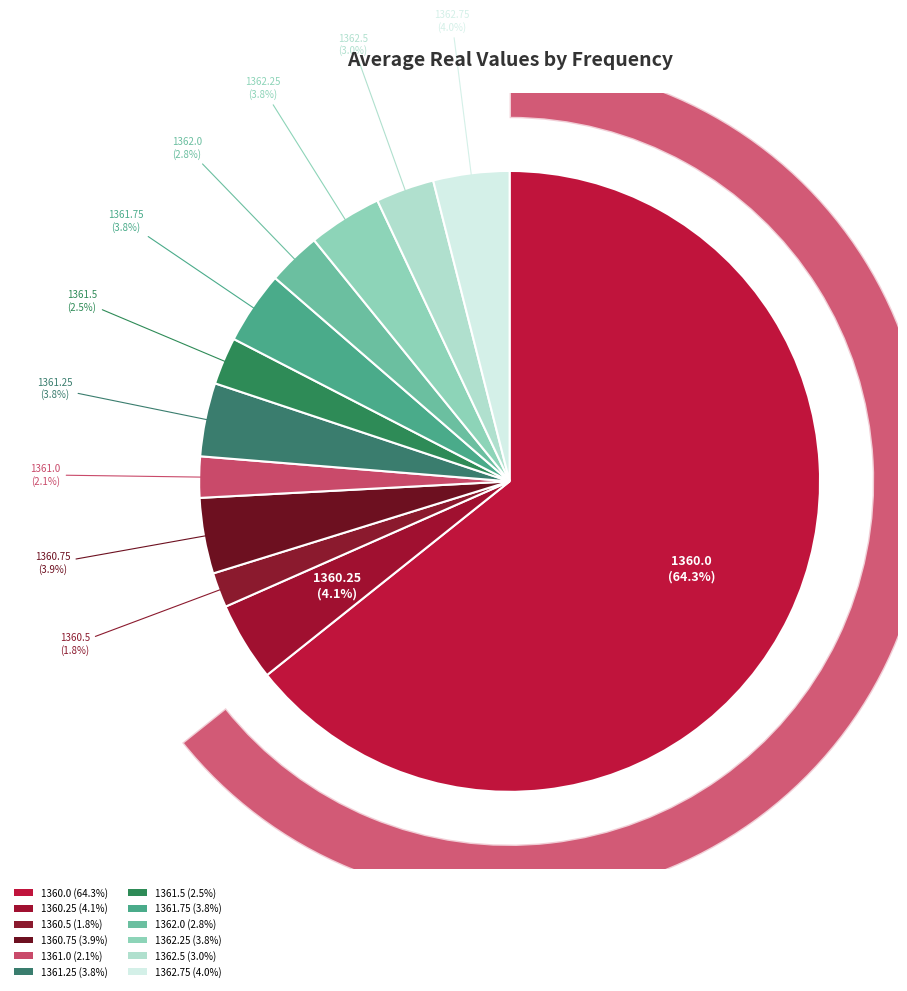

What is the smallest slice in the pie chart?

1360.5